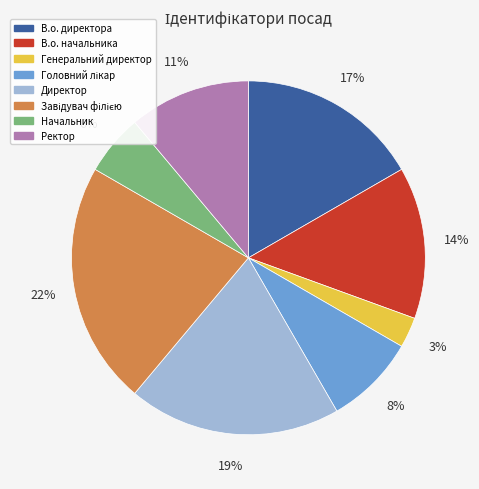

Is there any slice that represents more than half of the pie?

No